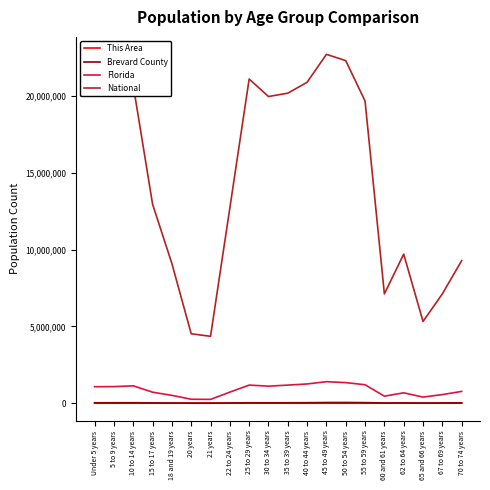

True or false: Brevard County and Florida cross at least once.

False